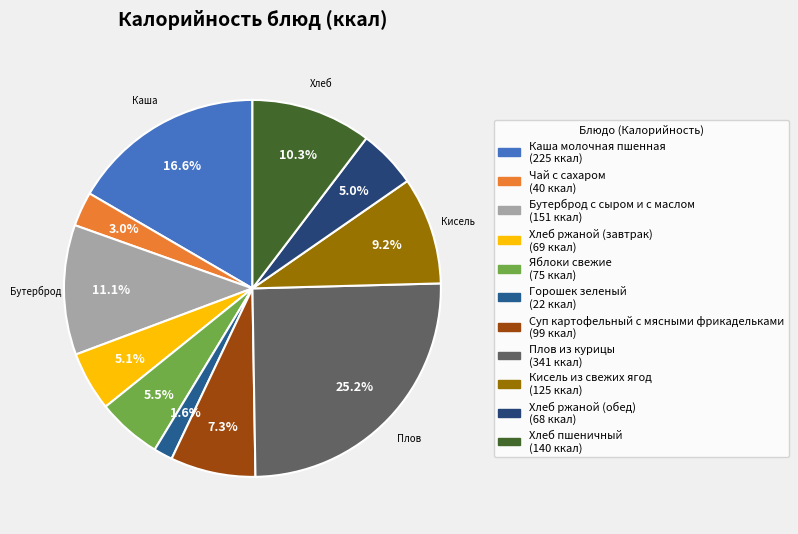

To the nearest percent, what is the average slice percentage?

9%